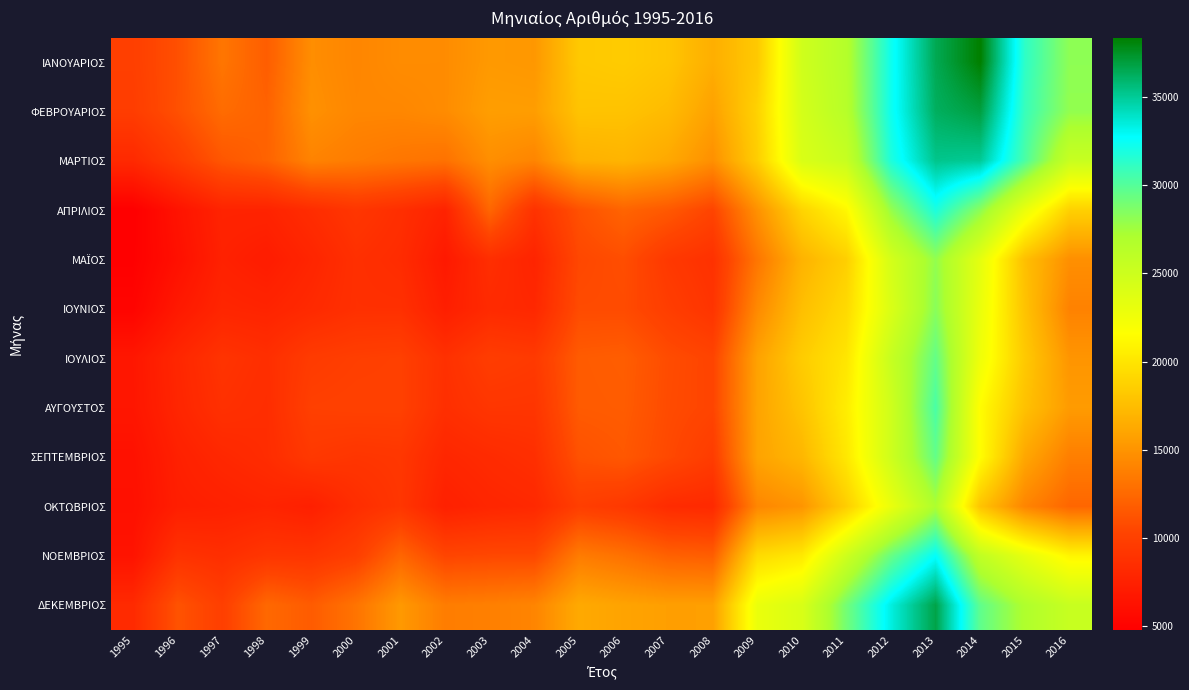

Between 1999 and 2002, which is larger?

1999